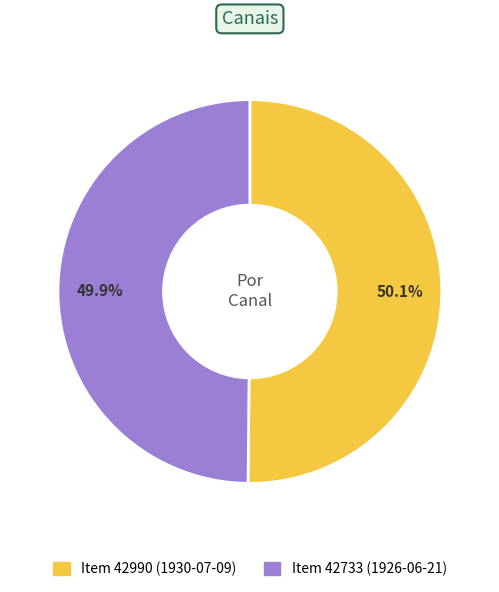

What is the ratio of the value at Item 42733 (1926-06-21) to the value at Item 42990 (1930-07-09)?

1.0